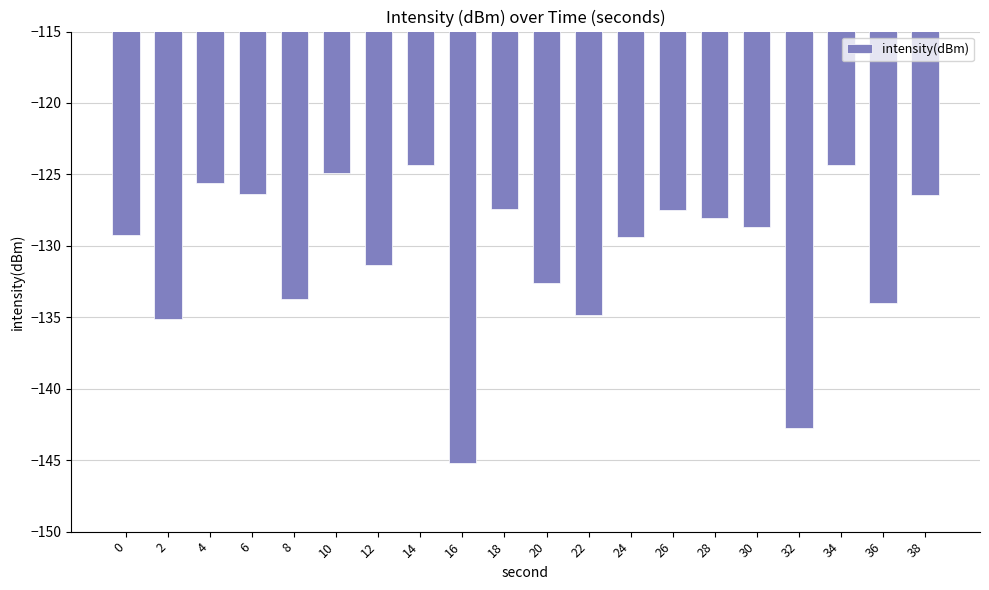

The chart shows a value of -129.4 at 24. True or false?

True